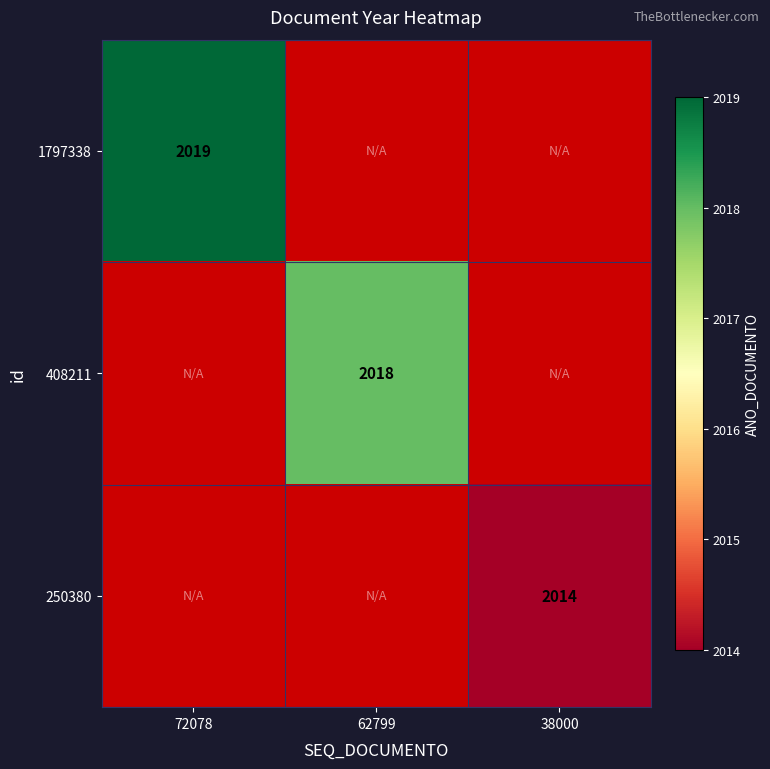

At how many categories does at least one series exceed 2015?

2